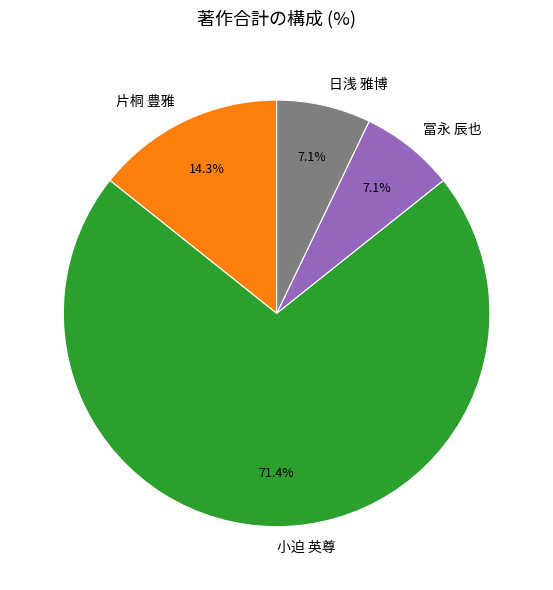

How many segments does this pie chart have?

4